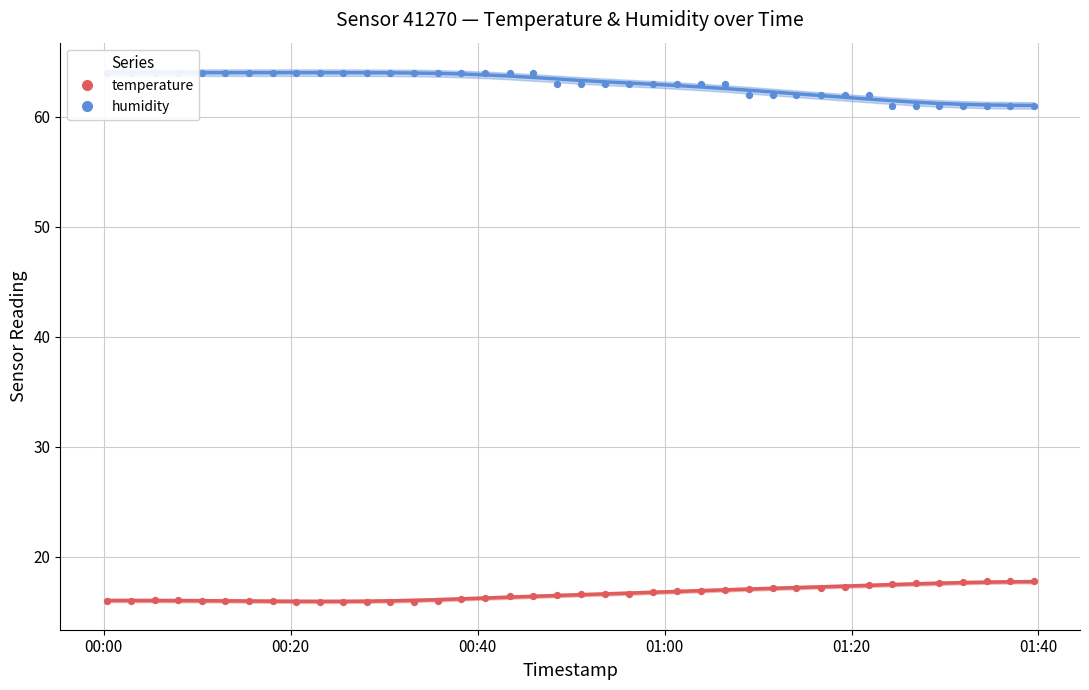

At how many categories does at least one series exceed 45?

40